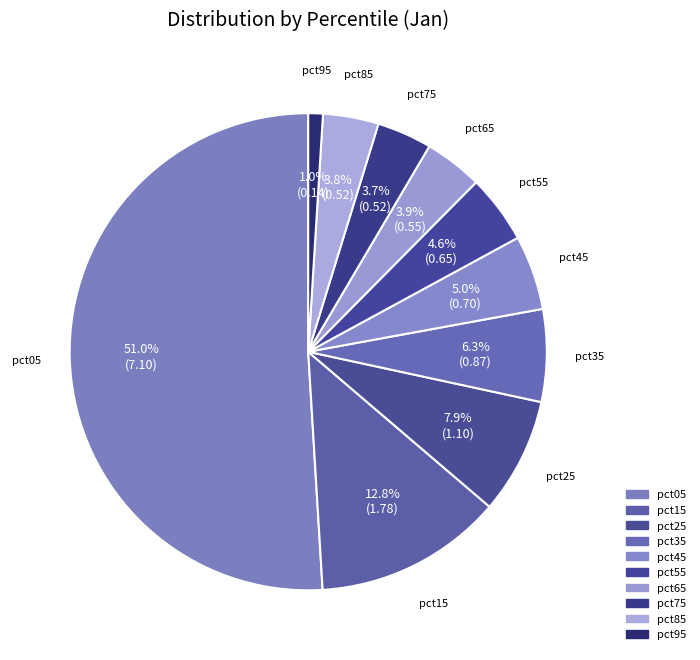

How many slices are in this pie chart?

10